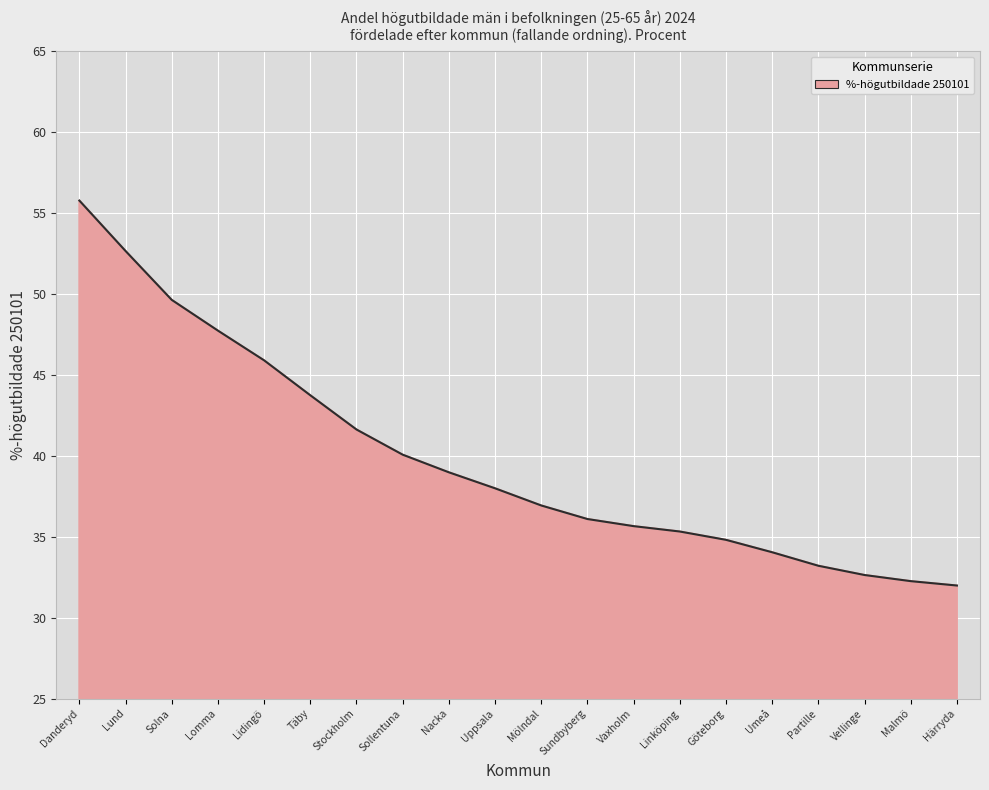

What is the average value?

39.9